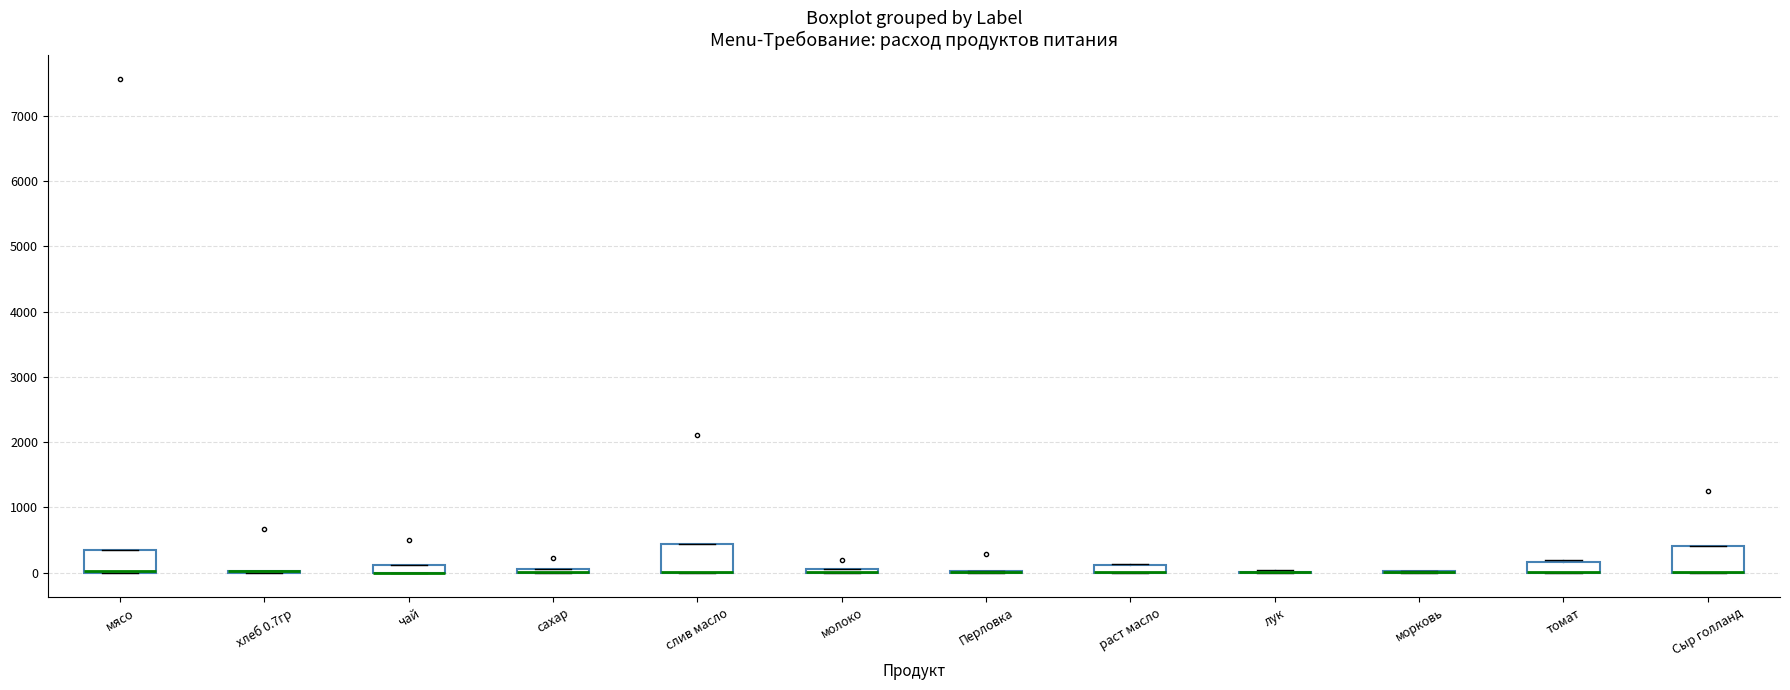

Where is the lower edge of the box for Сыр голланд on the y-axis? The values are not printed on the chart, so give them approximately, as read against the axis.

0